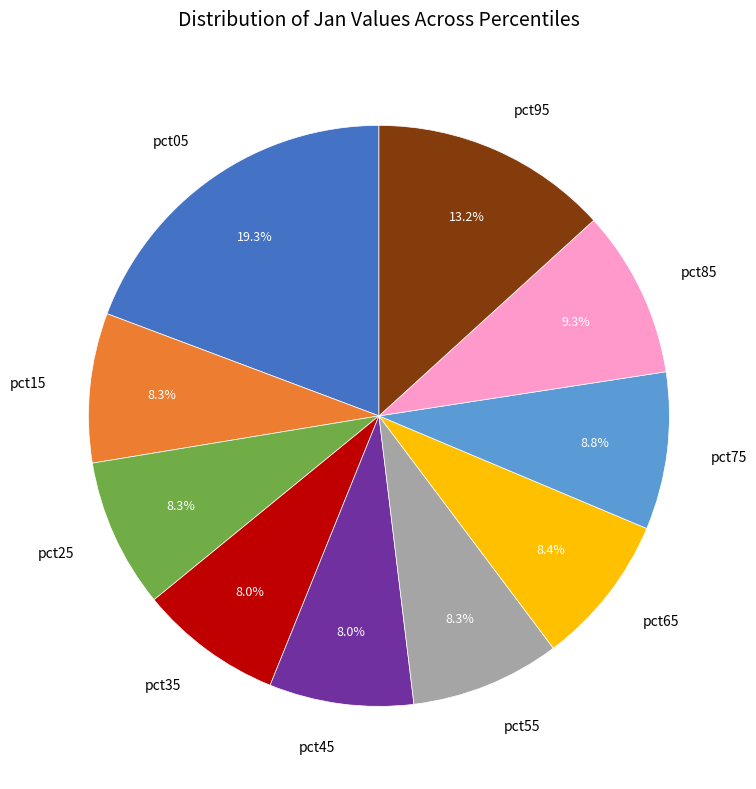

Which slice is the largest?

pct05